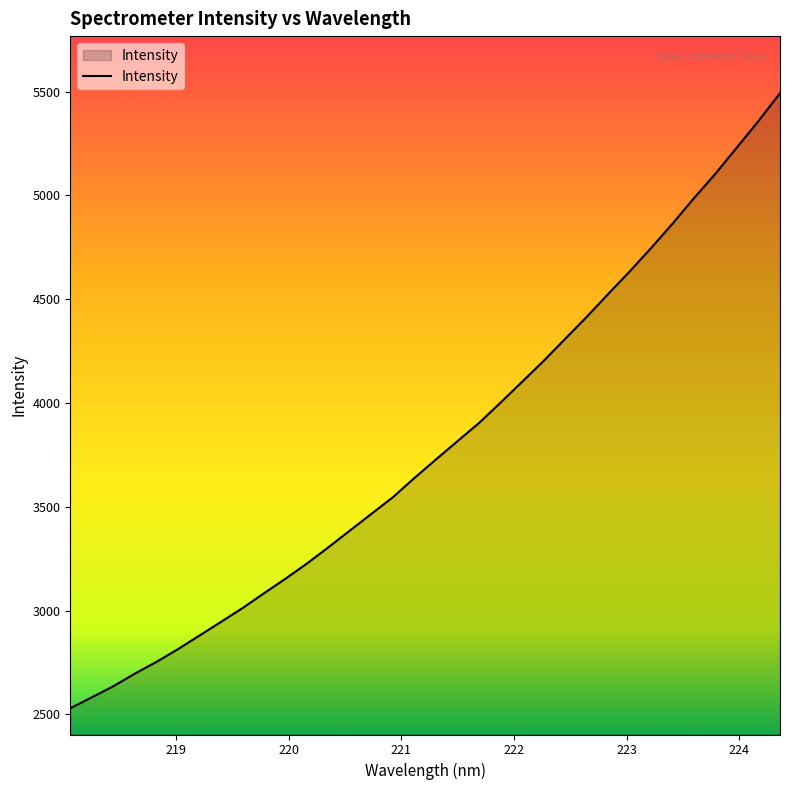

What is the smallest value displayed?

2529.5